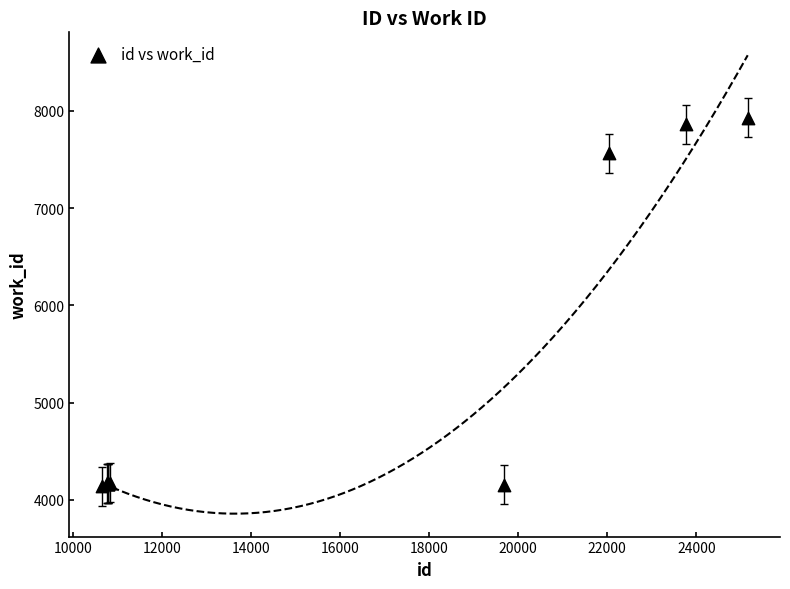

What Y value in the scatter plot is closest to 6035?

7565